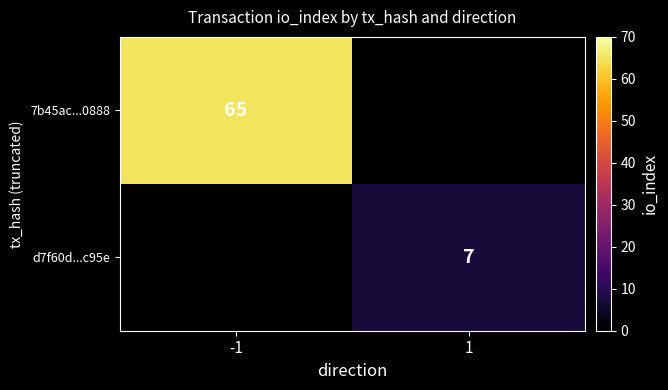

Is it true that d7f60d...c95e equals 10 at 1?

False